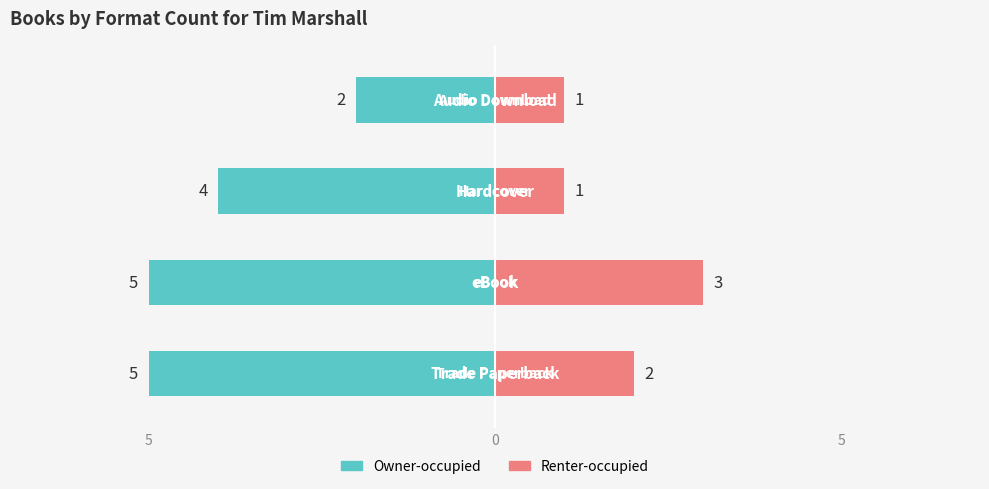

The value of Renter-occupied at 0 is 3. True or false?

True